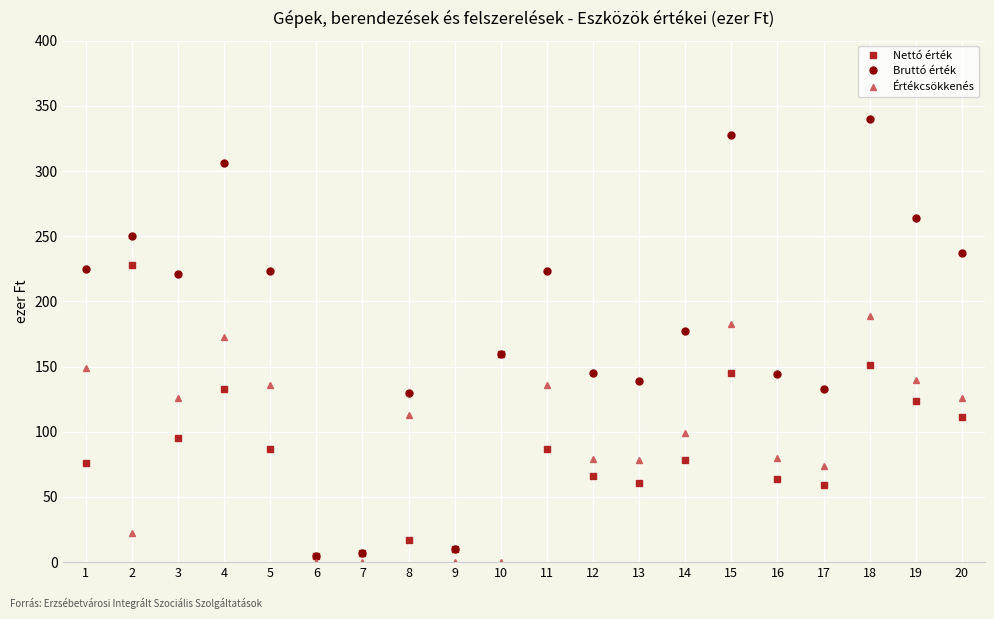

The Értékcsökkenés series shows 74 at 17. True or false?

True